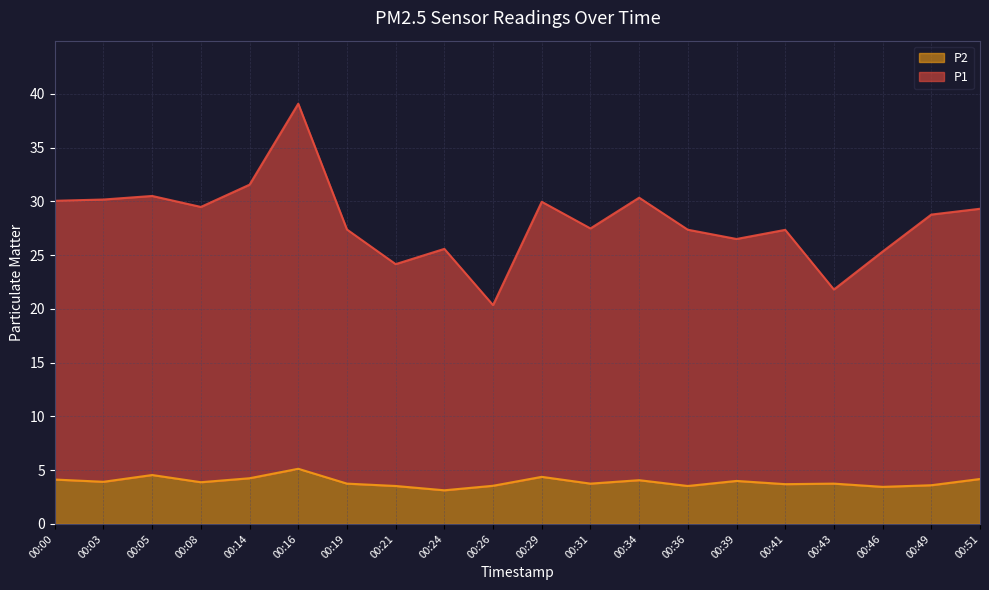

True or false: P2 and P1 cross at least once.

False